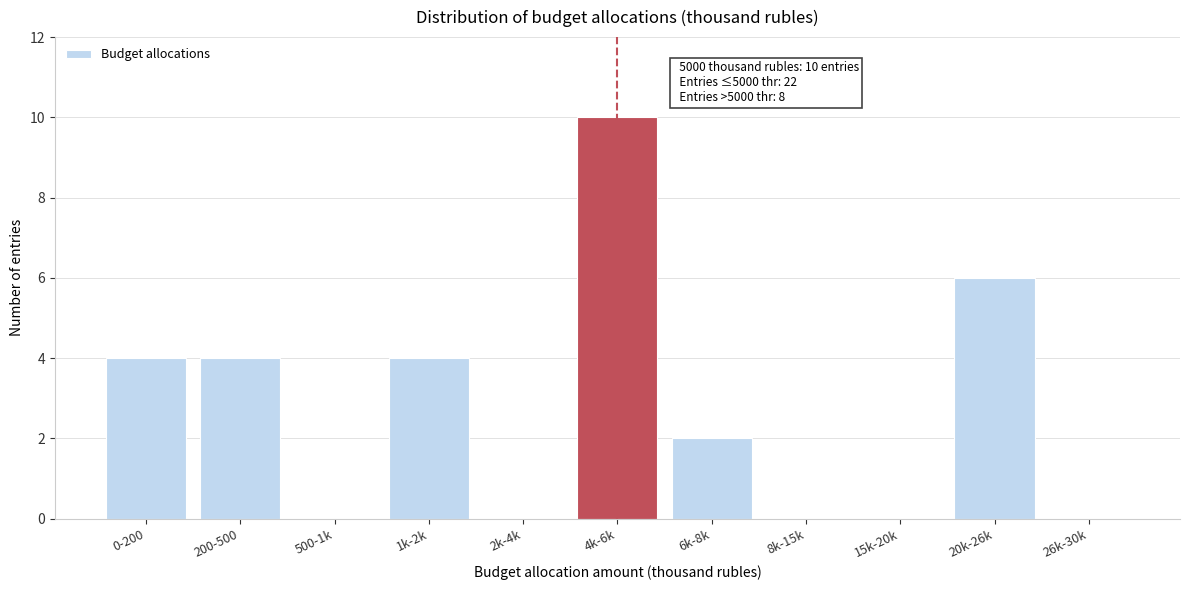

Reading left to right, extract all data points from this chart.

0-200=4	200-500=4	500-1k=0	1k-2k=4	2k-4k=0	4k-6k=10	6k-8k=2	8k-15k=0	15k-20k=0	20k-26k=6	26k-30k=0